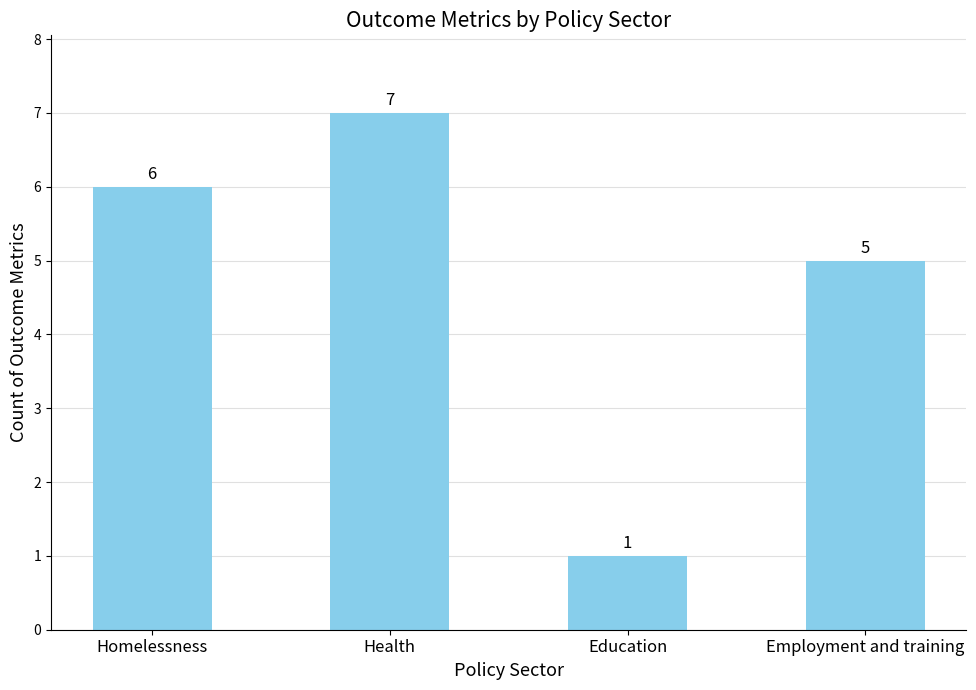

What is the difference between the maximum and second lowest values?

2